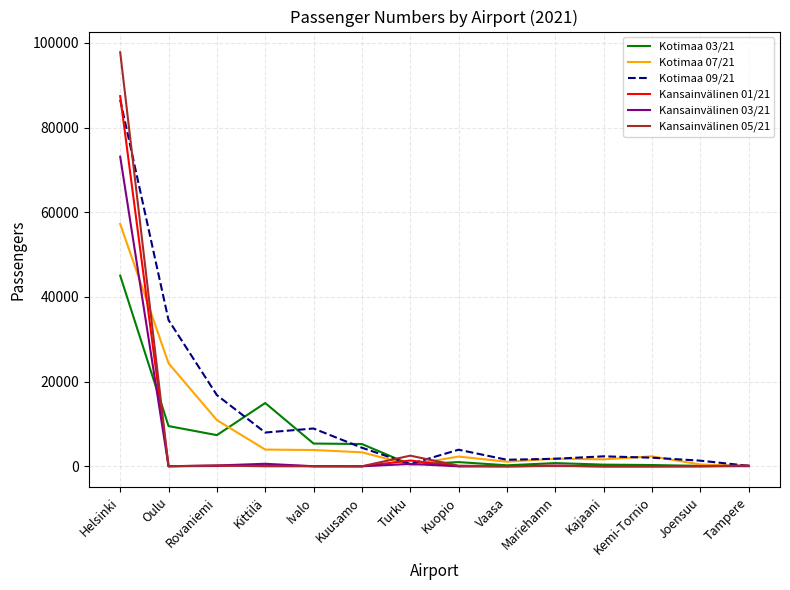

How many categories are shown in the chart?

14